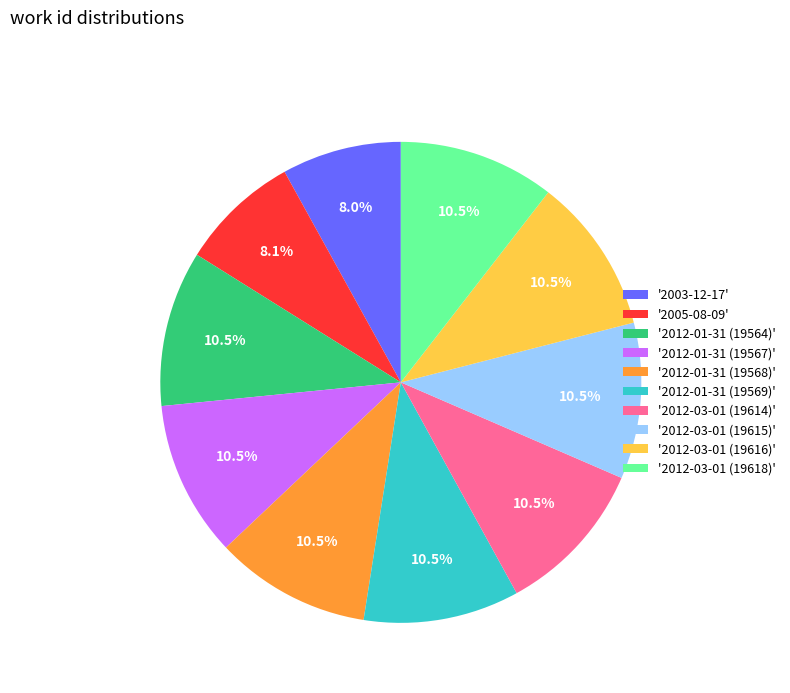

What is the ratio of the value at '2003-12-17' to the value at '2012-01-31 (19569)'?

0.8